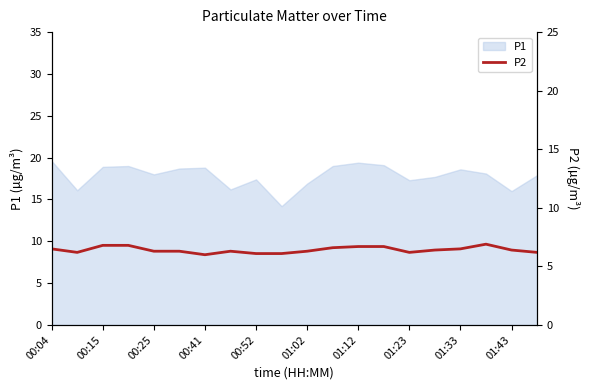

True or false: P1 has a value of 16.9 at 01:02.

True